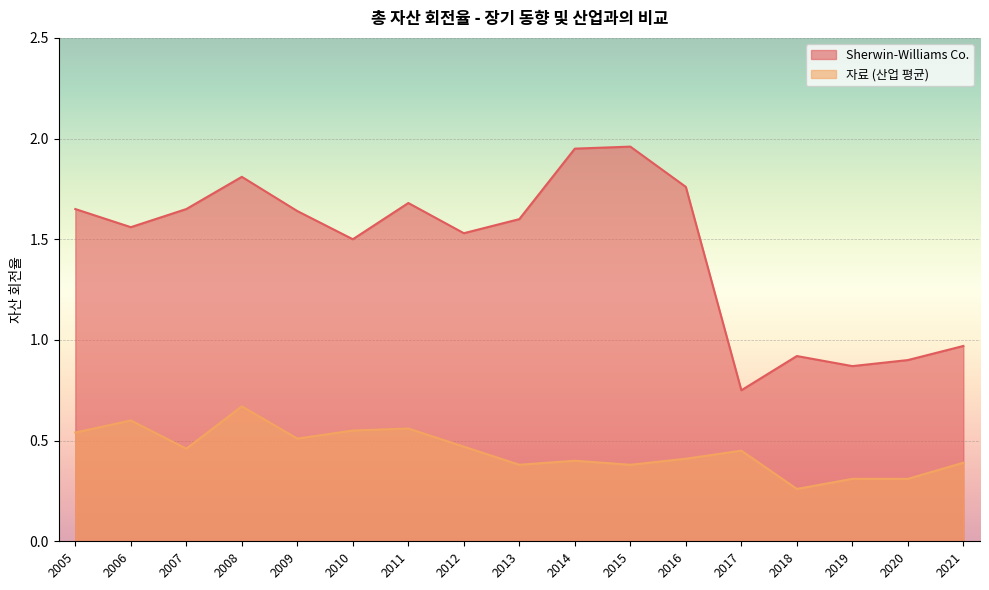

The Sherwin-Williams Co. series shows 1.5 at 2010. True or false?

True